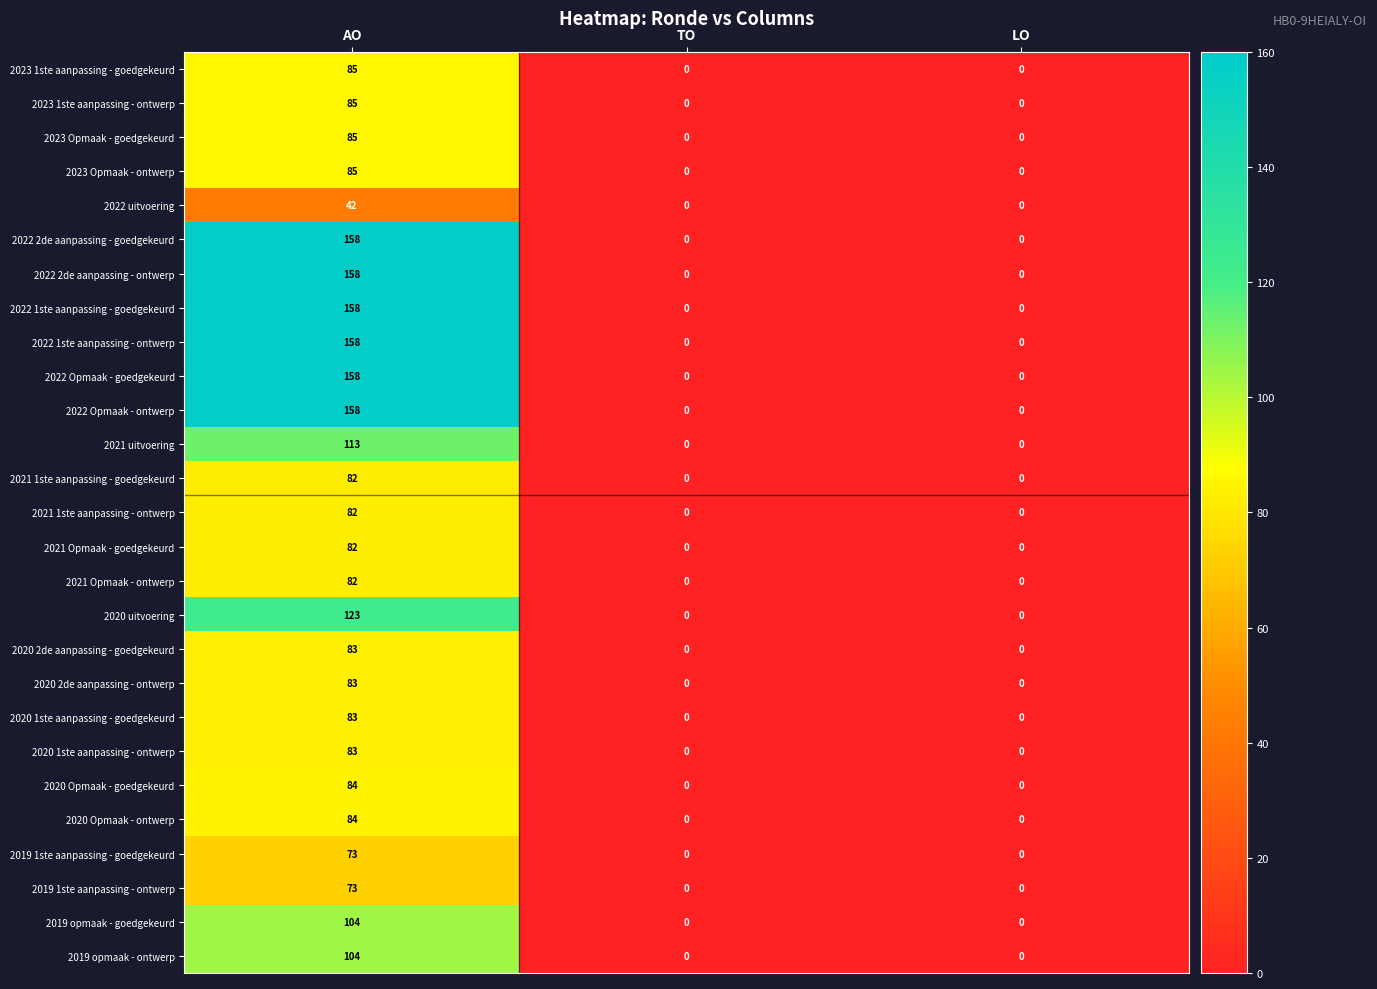

How many distinct data groups are displayed?

27